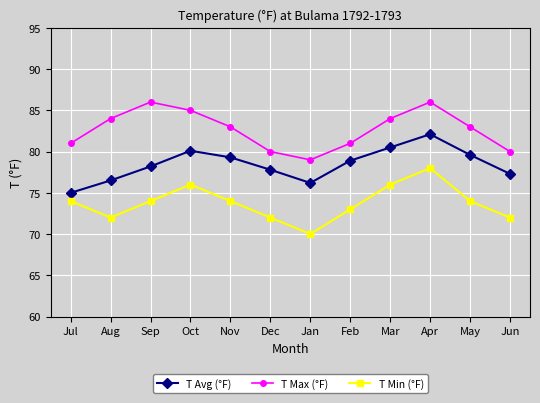

Read the T Avg (°F) value at Mar.

80.5